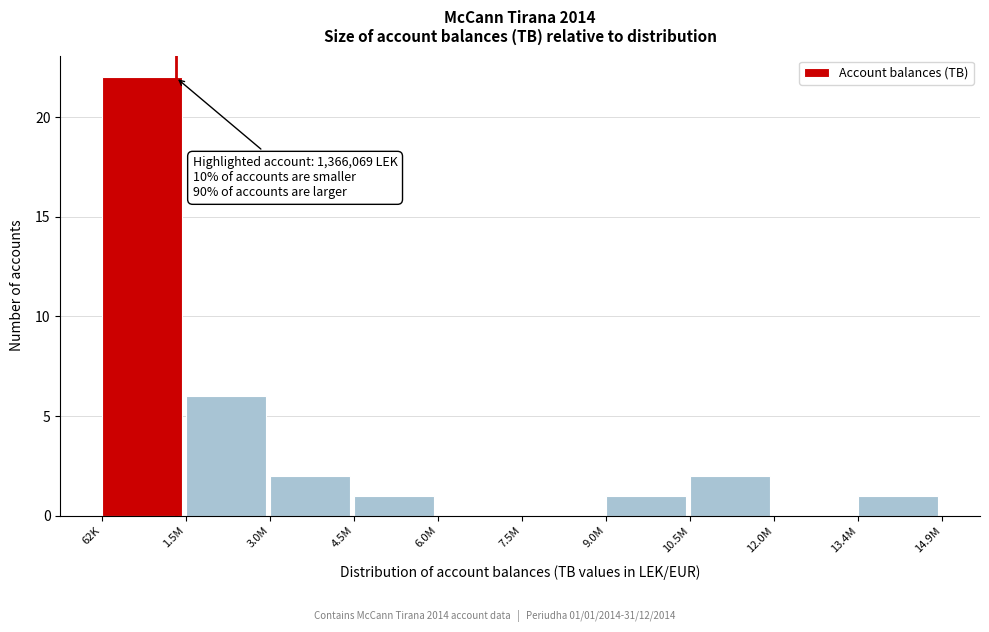

Reading left to right, transcribe all the data shown in this chart.

62K=22	1.5M=6	3.0M=2	4.5M=1	6.0M=0	7.5M=0	9.0M=1	10.5M=2	12.0M=0	13.4M=1